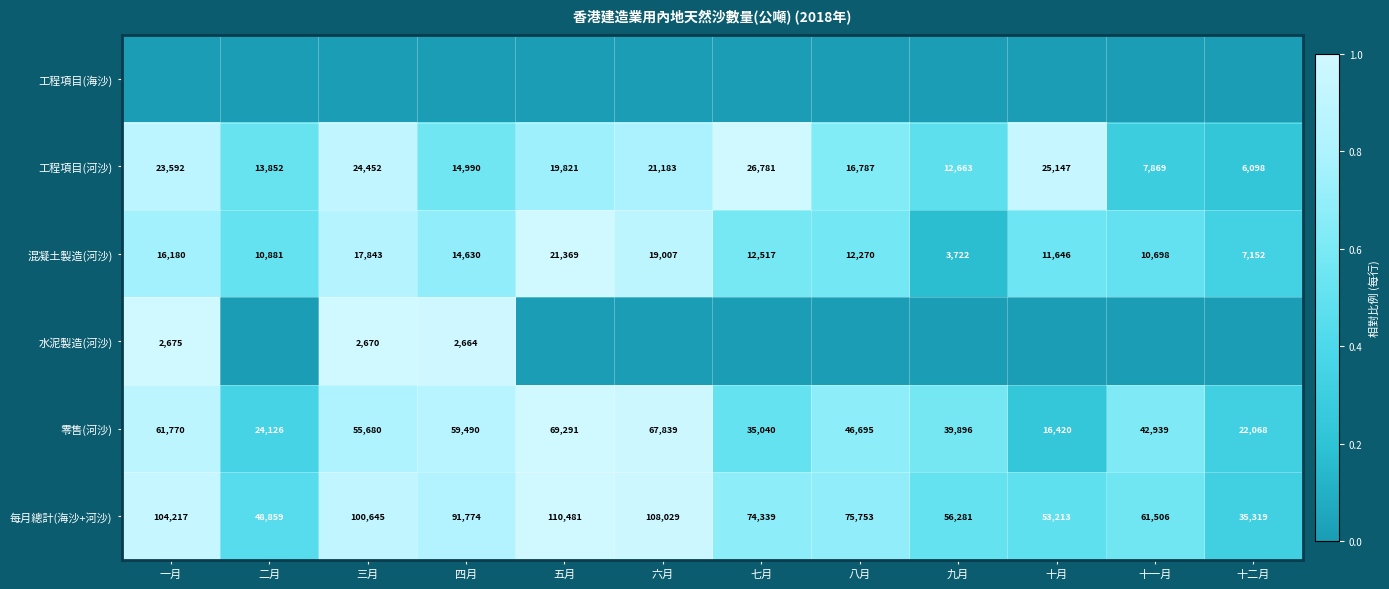

What is the average value of the 每月總計(海沙+河沙) series?

76701